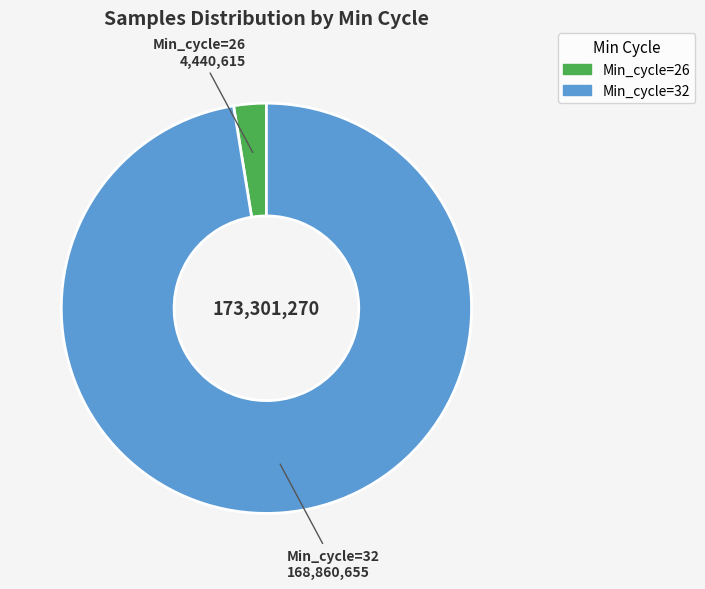

Is there any slice that represents more than half of the pie?

Yes